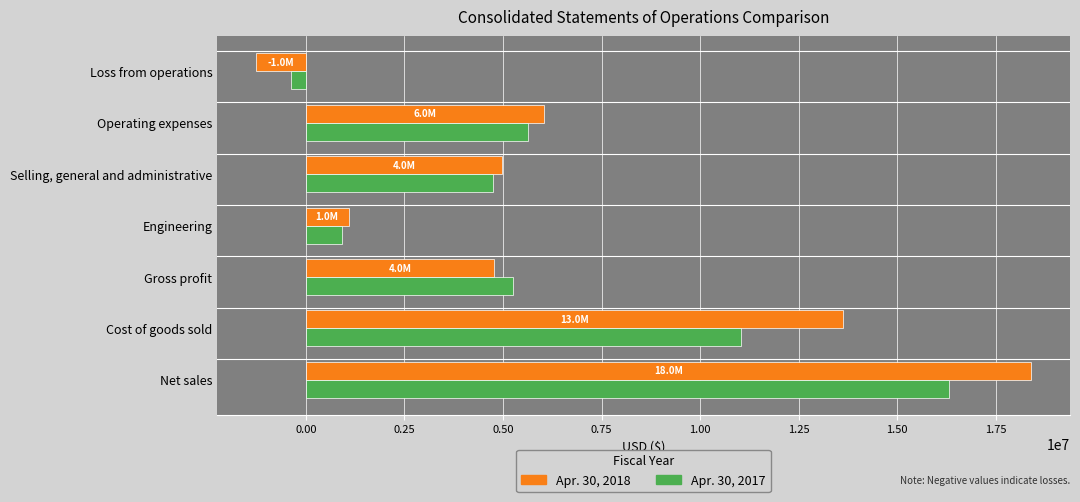

Where is Apr. 30, 2018 nearest to the value 8564000?

Operating expenses